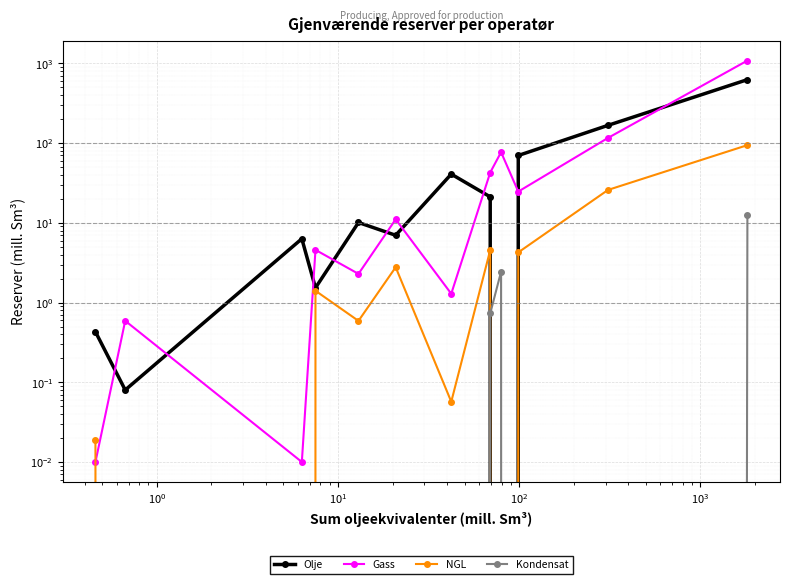

True or false: Gass and Kondensat cross at least once.

False